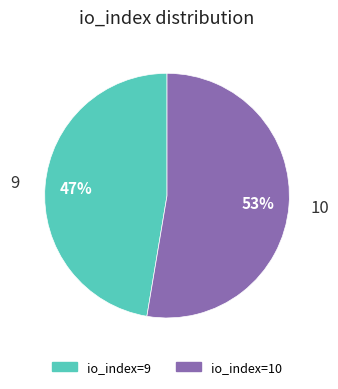

What is the largest slice in the pie chart?

io_index=10